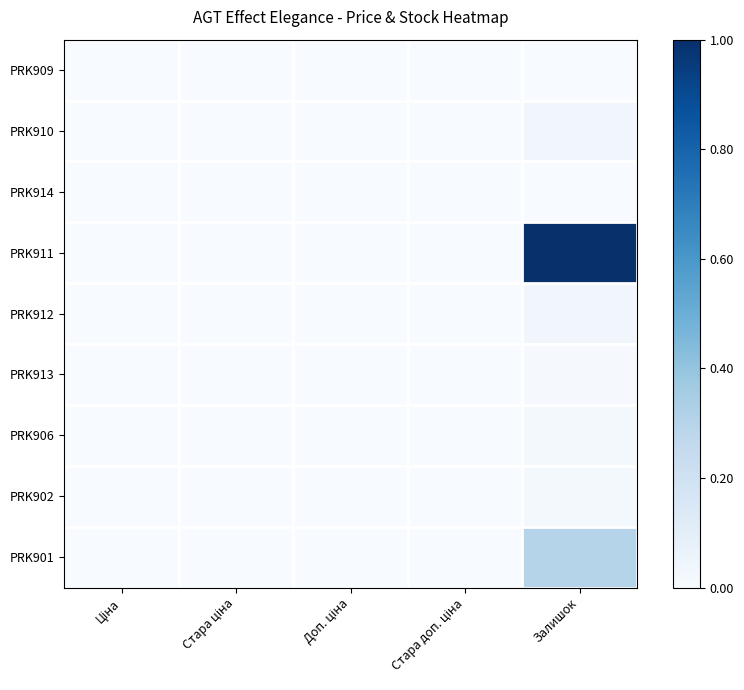

List the series in order of their peak value, highest first.

PRK911, PRK901, PRK910, PRK912, PRK906, PRK902, PRK913, PRK909, PRK914